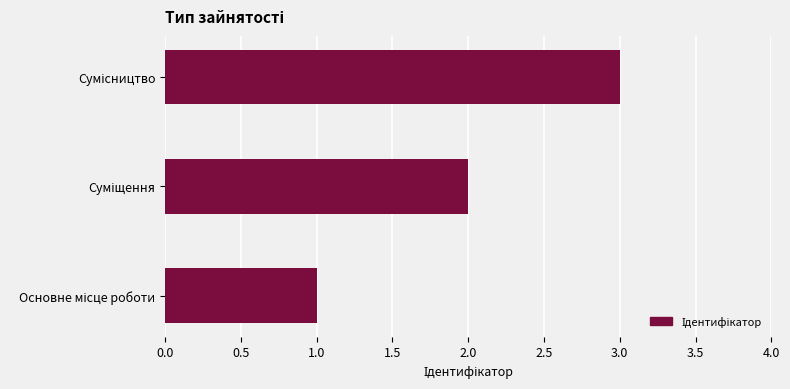

What is the maximum value shown in the chart?

3